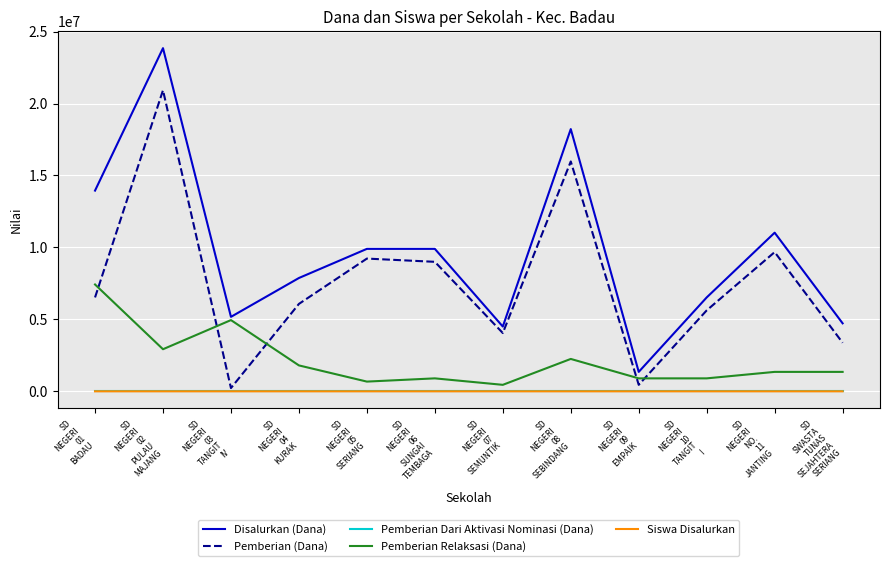

True or false: Pemberian Dari Aktivasi Nominasi (Dana) has a value of 0 at SD
SWASTA
TUNAS
SEJAHTERA
SERIANG.

True